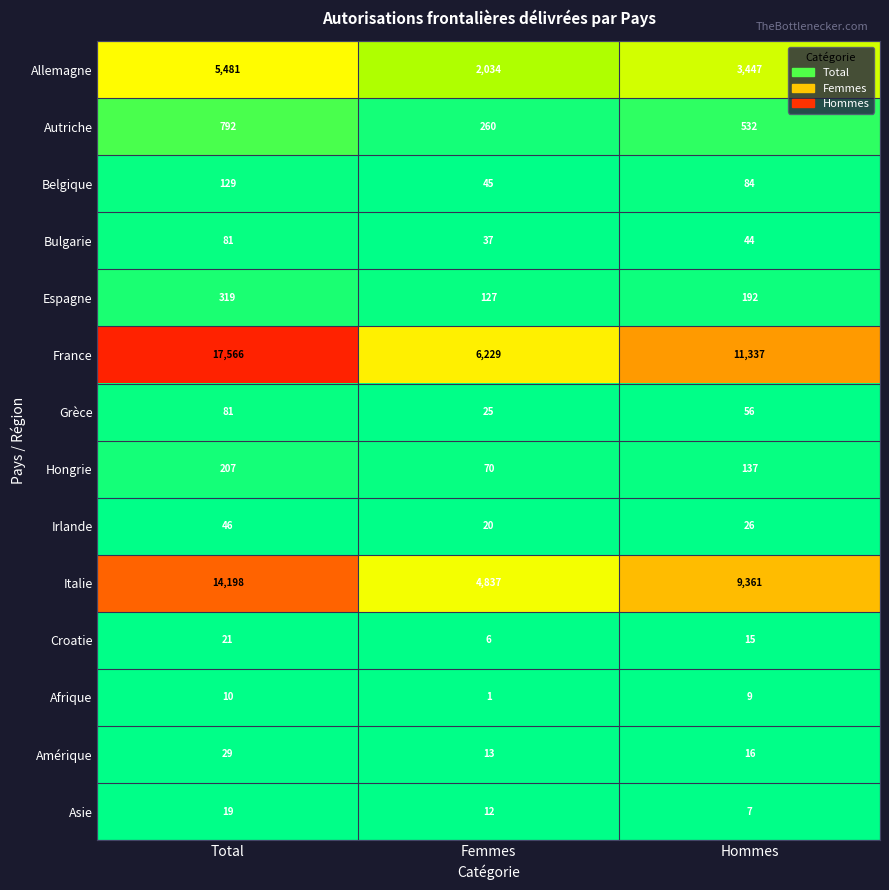

Where is Bulgarie nearest to the value 59?

Hommes